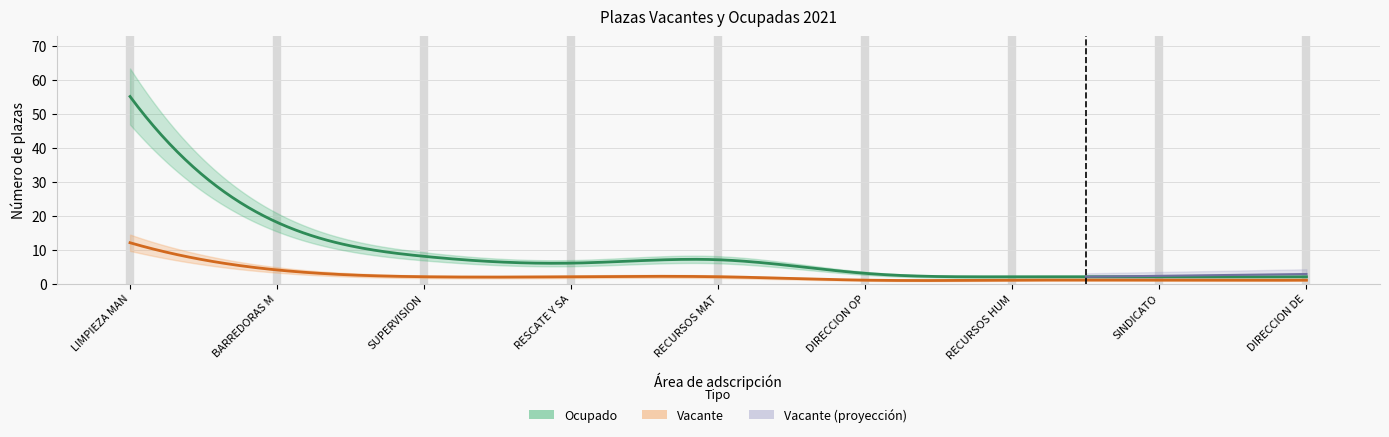

Which category has the lowest value across all series?

DIRECCION OPERATIVA